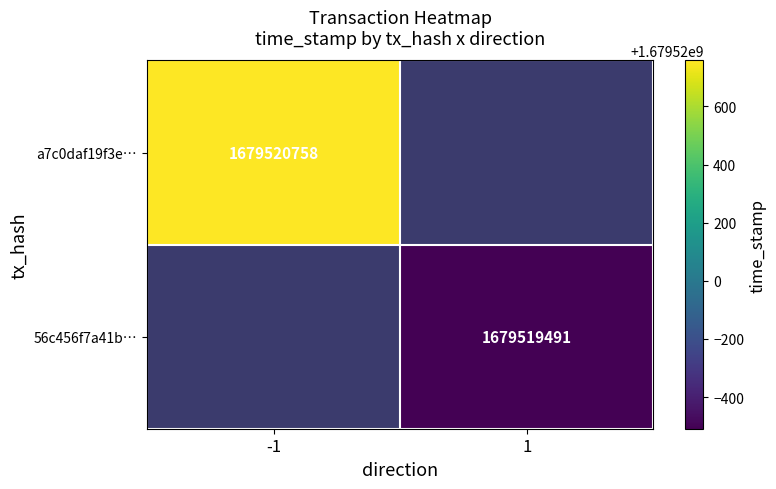

What is the highest value of the a7c0daf19f3ee30a4ce170fdef2e4324cca5111 series?

1679520758